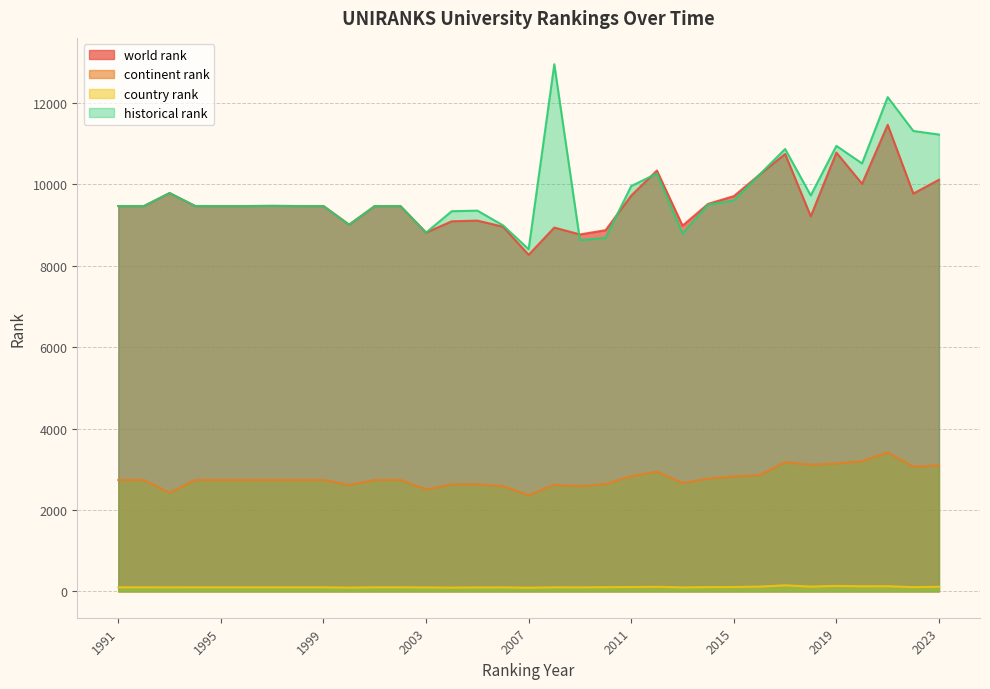

Rank the series by their maximum value, from lowest to highest.

country rank, continent rank, world rank, historical rank